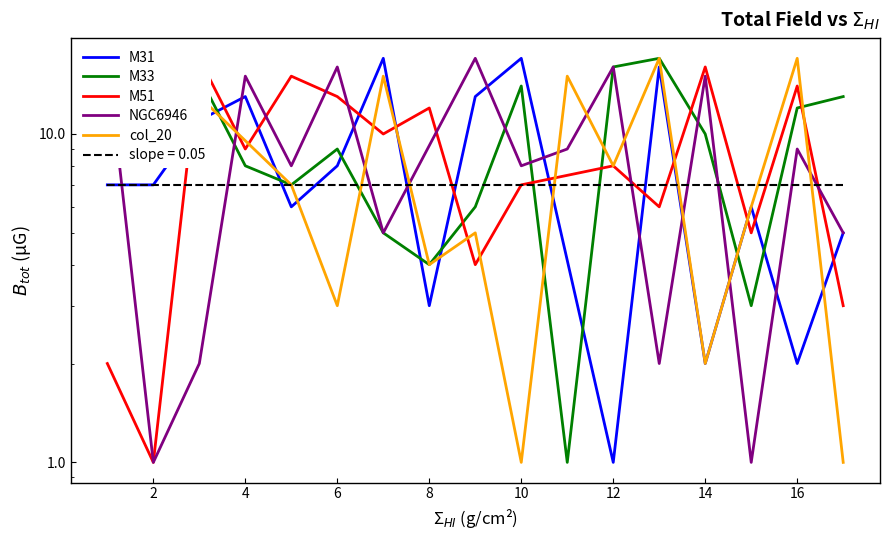

True or false: M33 has more than 2 interior local peaks.

True